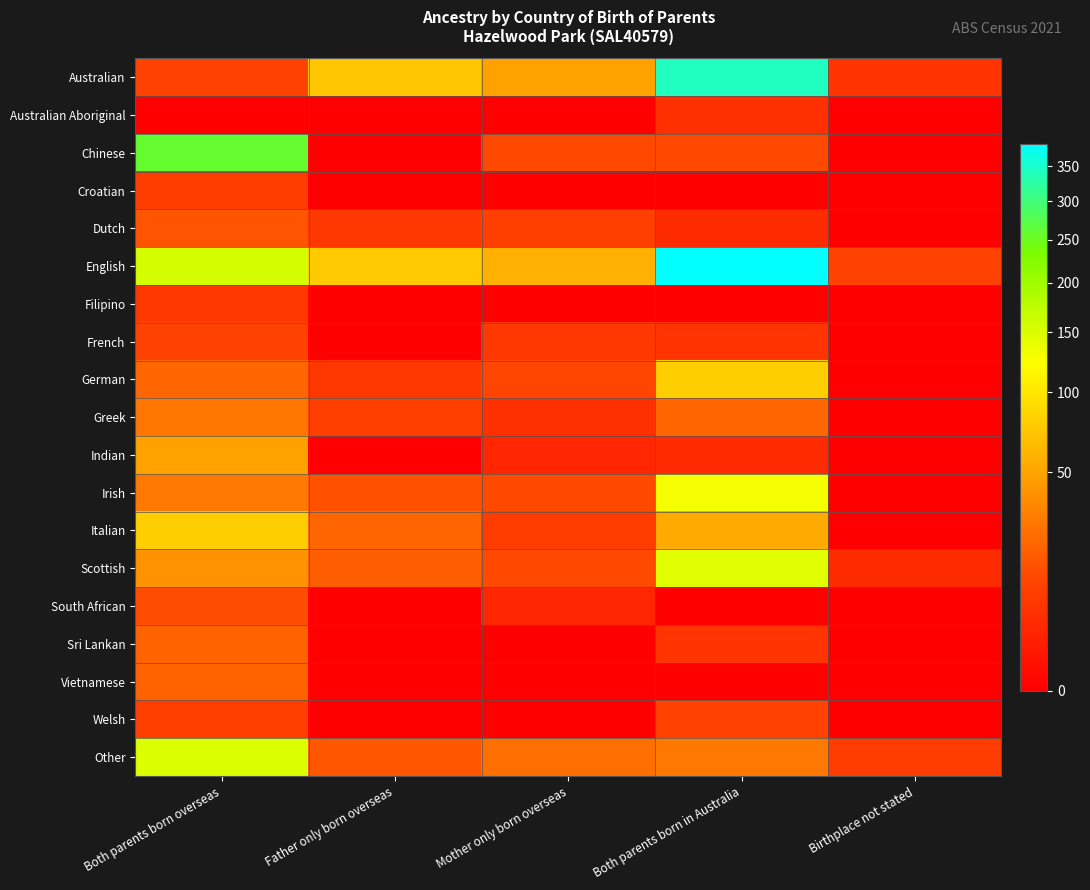

Which series has the largest total across all categories?

English